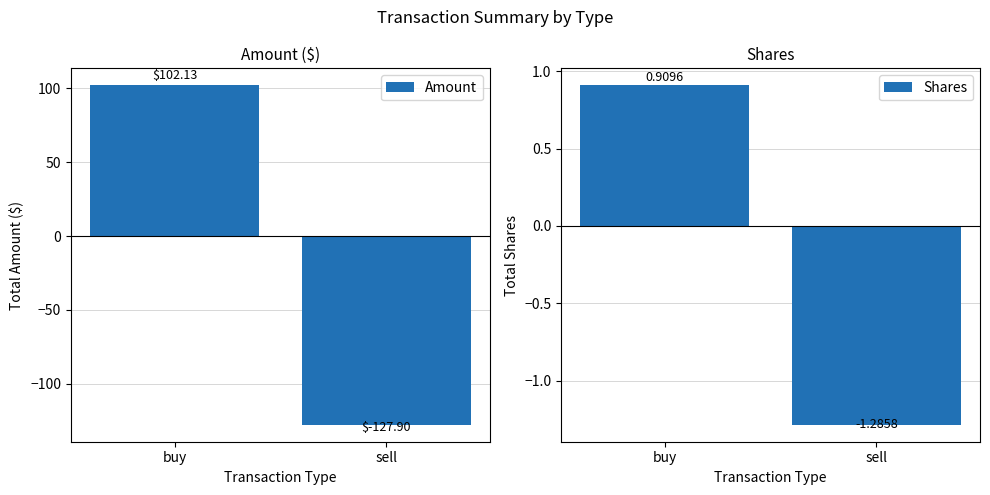

The Amount series shows 63.7 at buy. True or false?

False